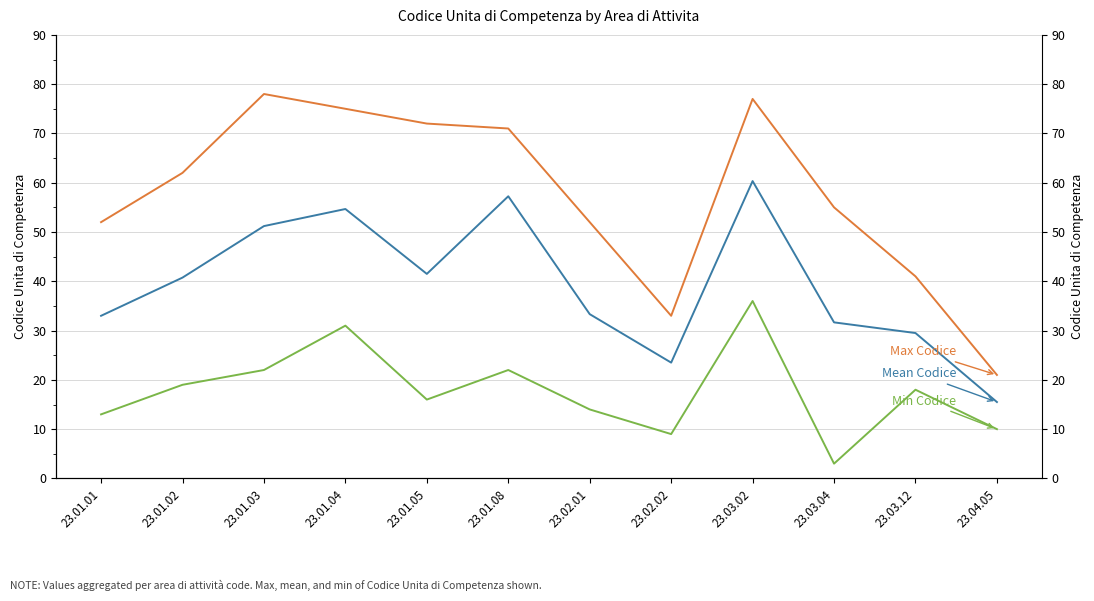

How many lines are shown in the chart?

3